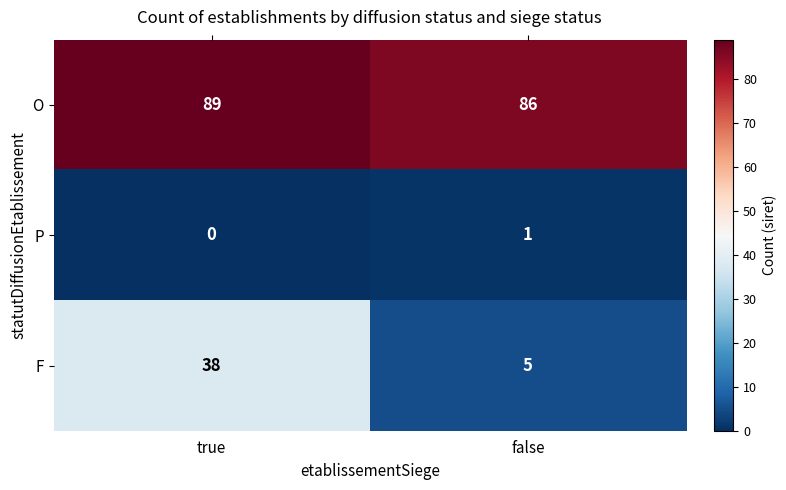

Reading right to left, transcribe all the data shown in this chart.

O: false=86	true=89
P: false=1	true=0
F: false=5	true=38